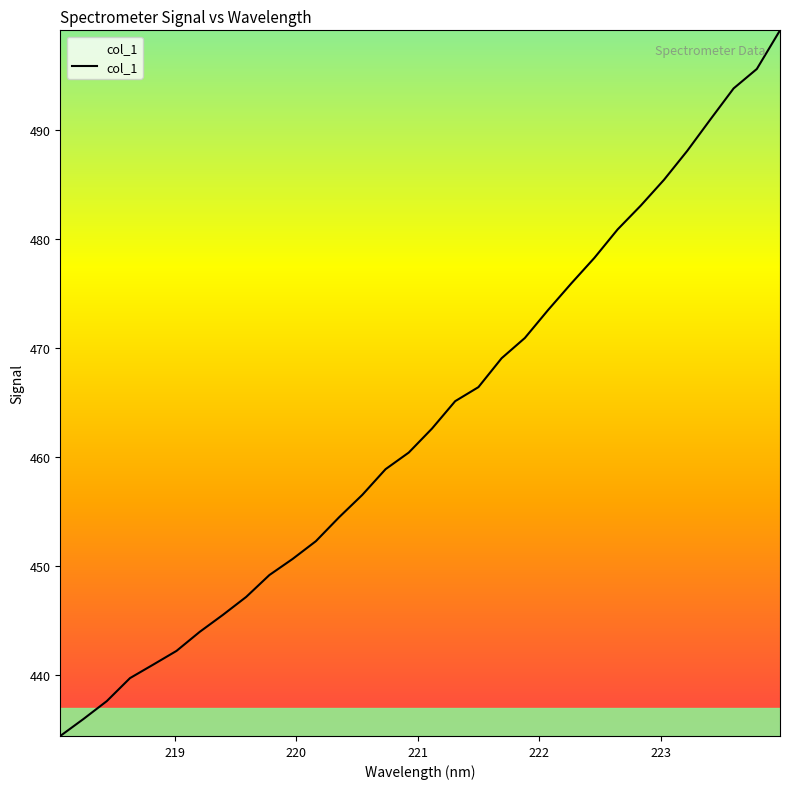

What is the maximum value shown in the chart?

499.2